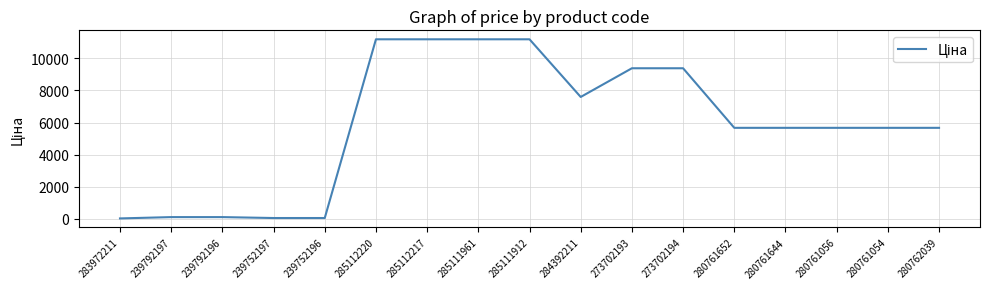

What is the maximum value shown in the chart?

11188.2